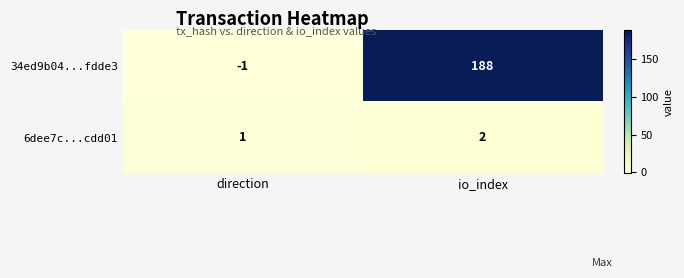

Which series has the largest total across all categories?

34ed9b04...fdde3